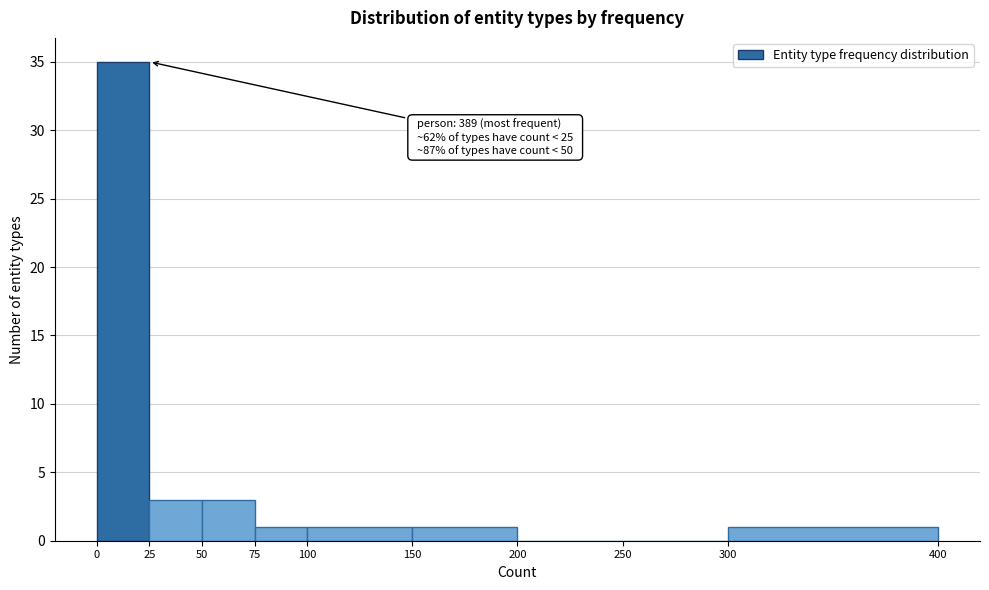

Which range on the x-axis has the tallest bar?

0 to 25